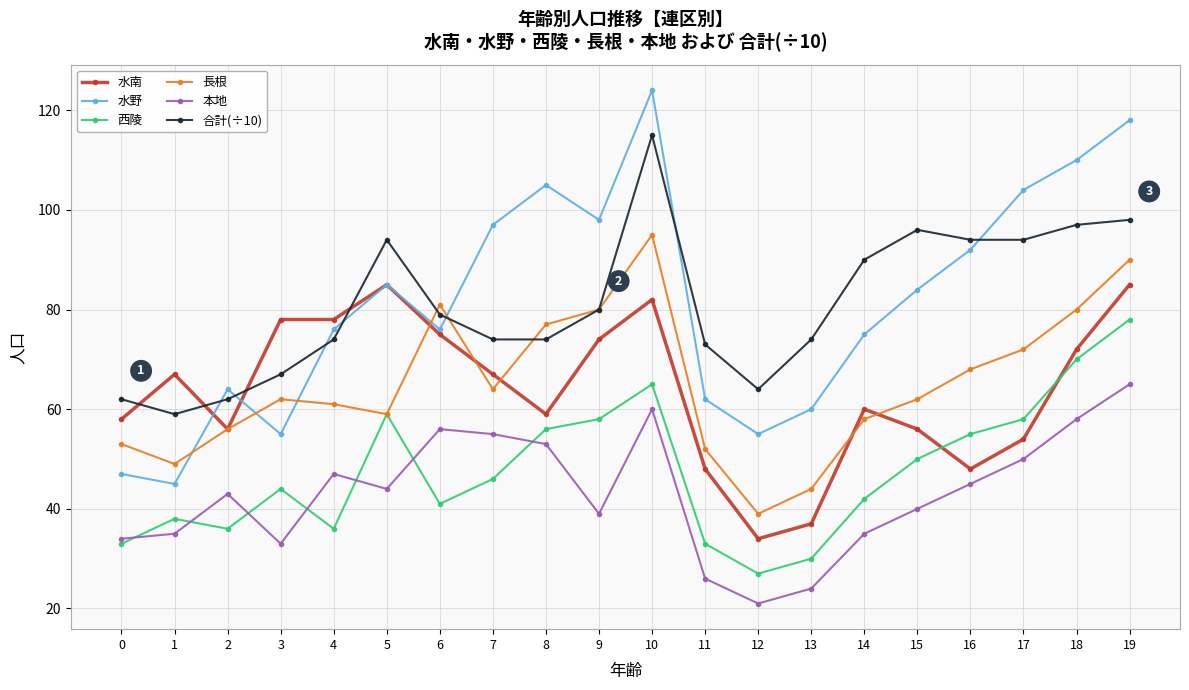

How many values in the 西陵 series are below 46?

10